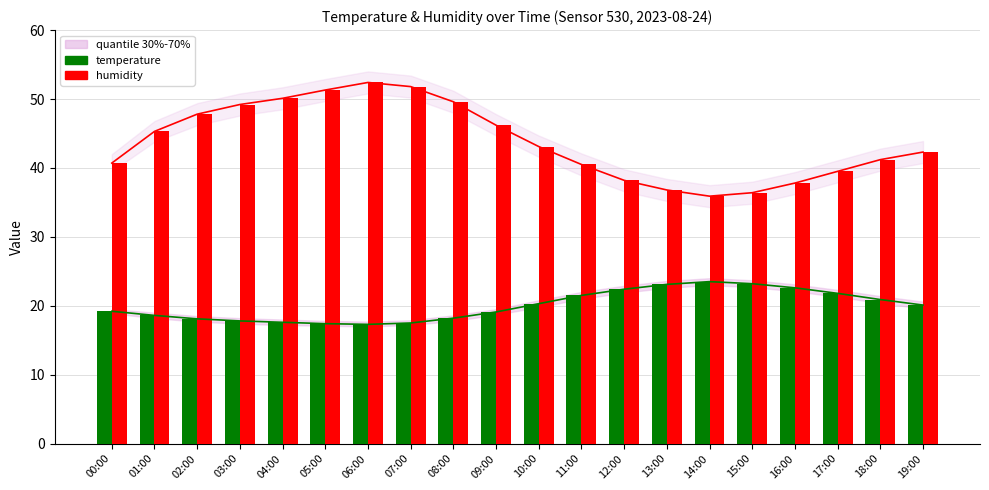

At which category does the chart reach its minimum across all series?

06:00